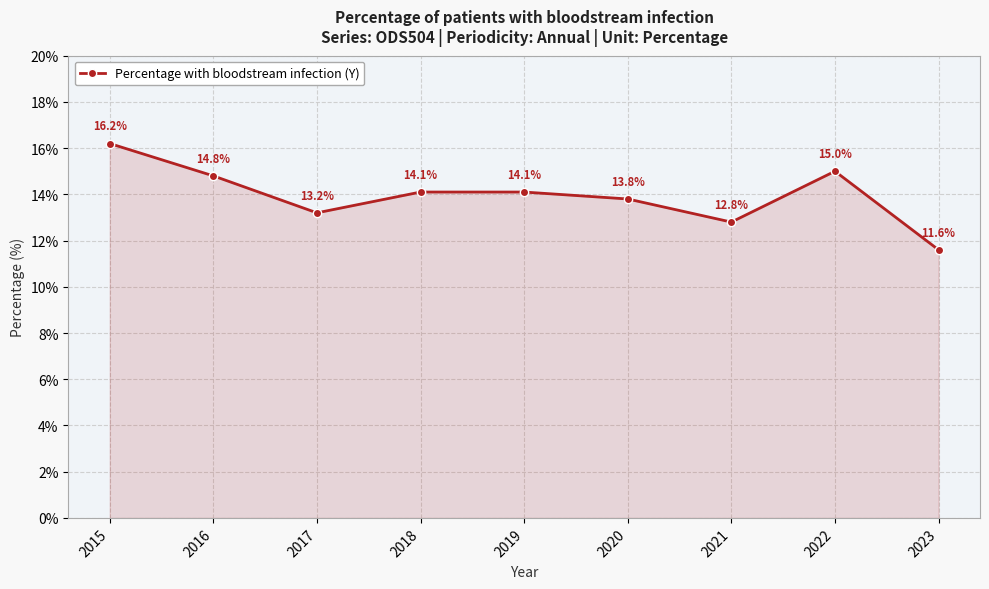

What is the value of the 3rd point from the left?

13.2